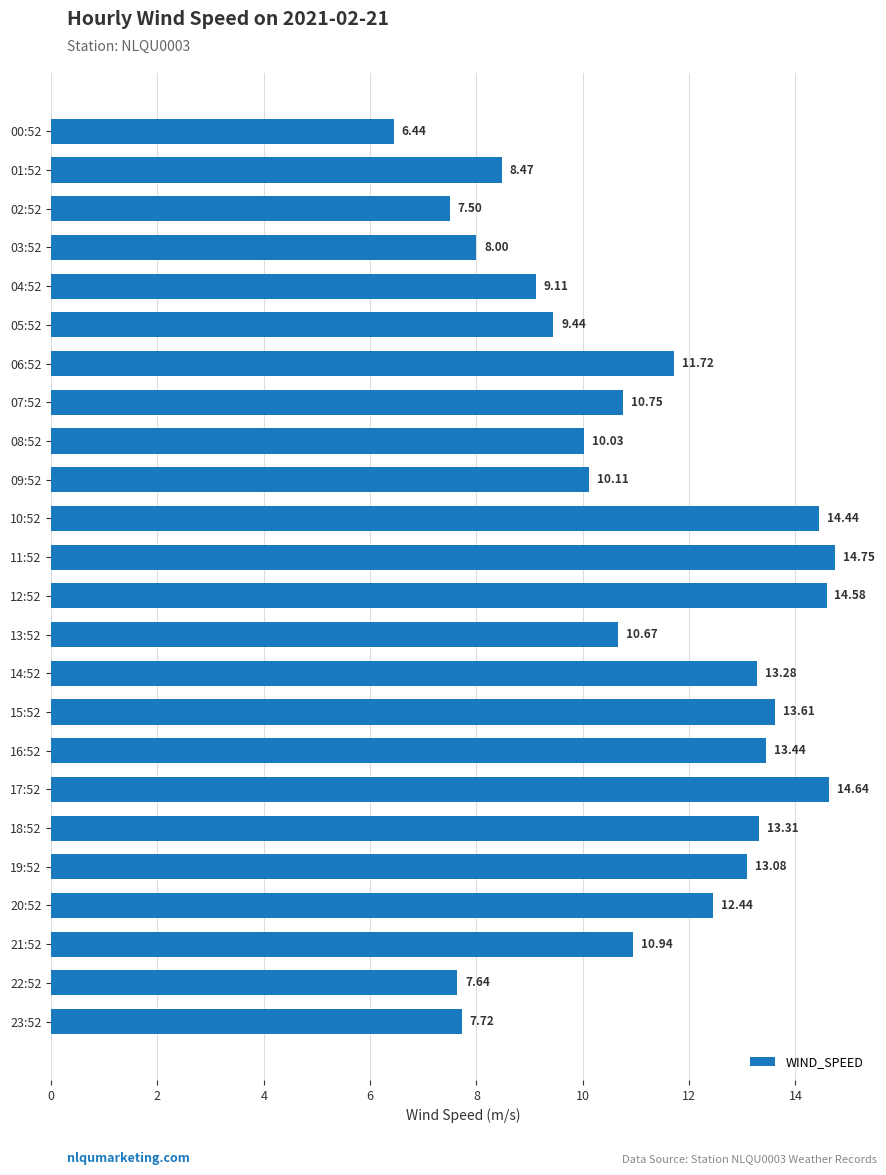

Where is the data nearest to the value 10?

08:52